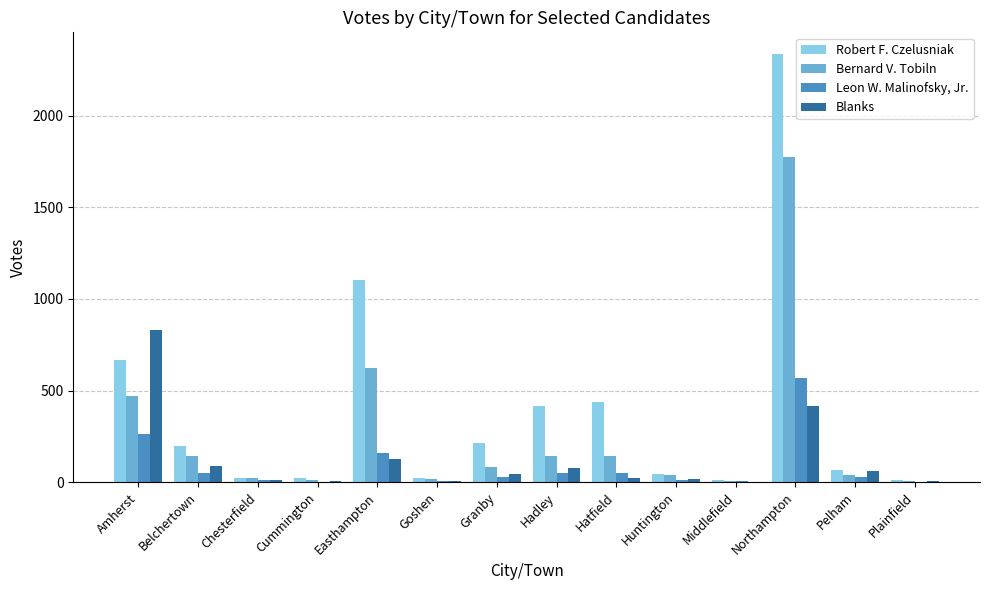

Is the value of Bernard V. Tobiln at Hadley greater than the value of Leon W. Malinofsky, Jr. at Huntington?

Yes